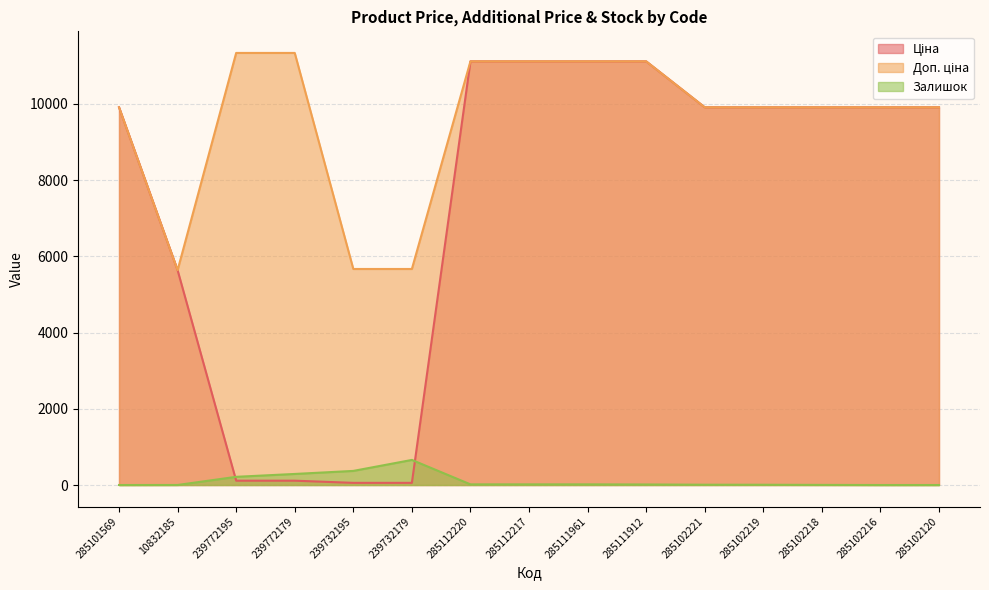

Where does the Ціна series first go above 9908?

285101569